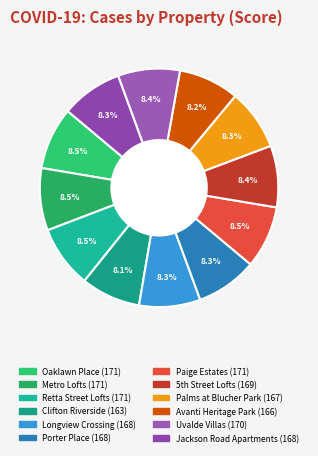

How many slices are in this pie chart?

12